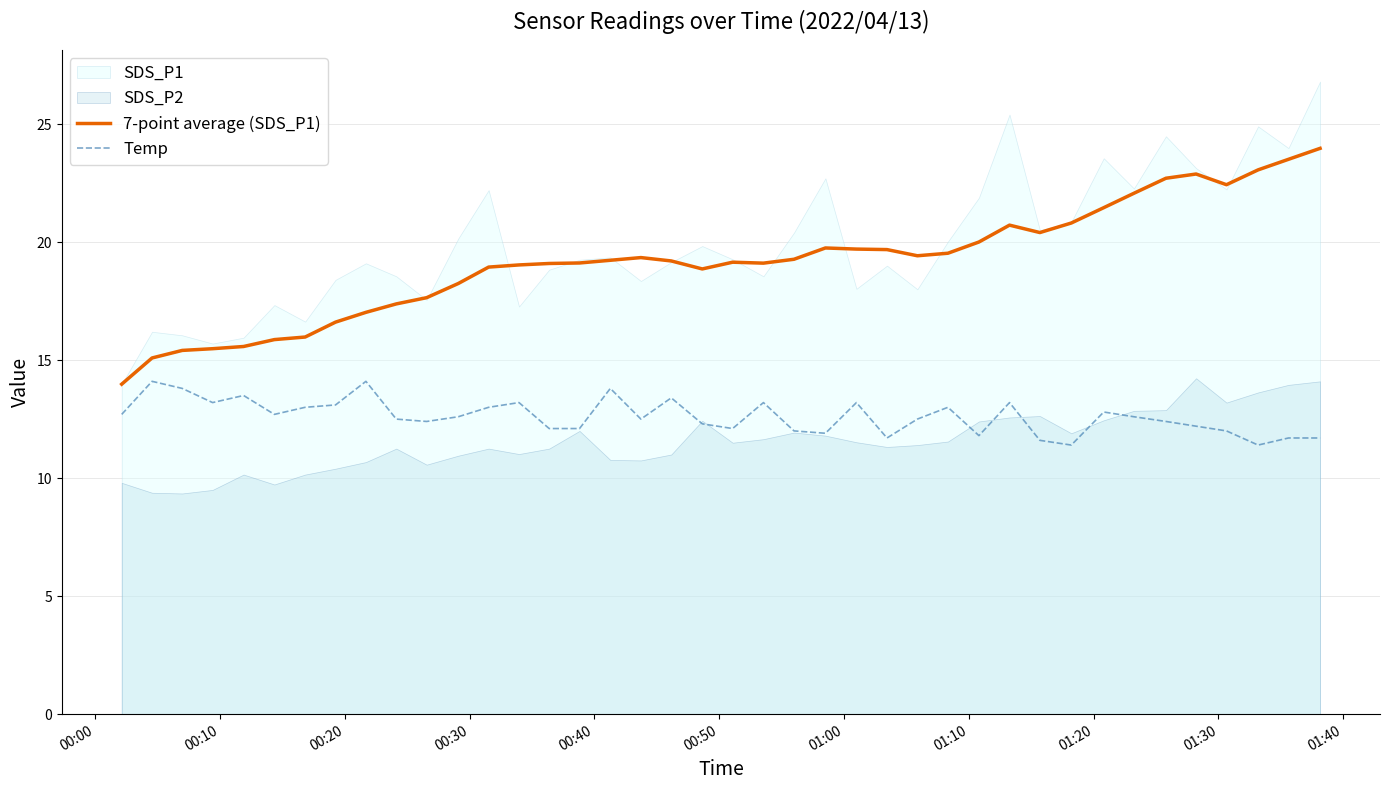

True or false: 7-point average (SDS_P1) and Temp intersect in this chart.

False